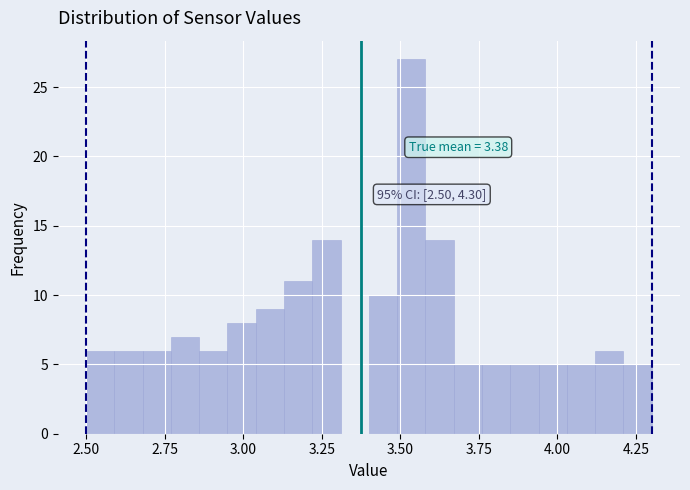

Read against the x-axis, roughly where is the centre of the tallest bar?

3.55